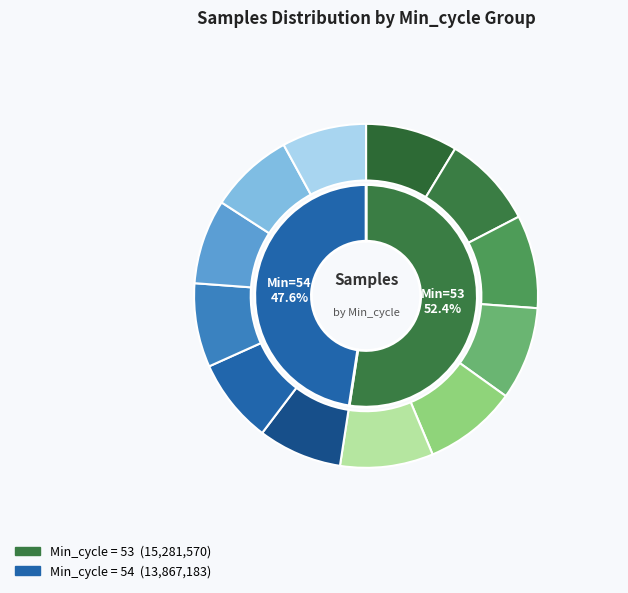

How many segments does this pie chart have?

12